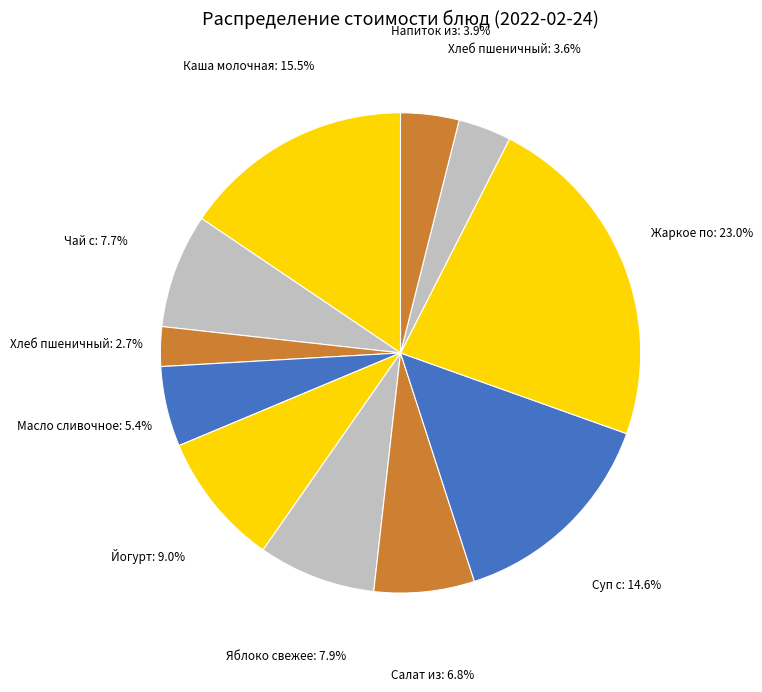

Which slice is the smallest?

Хлеб пшеничный (завтрак)